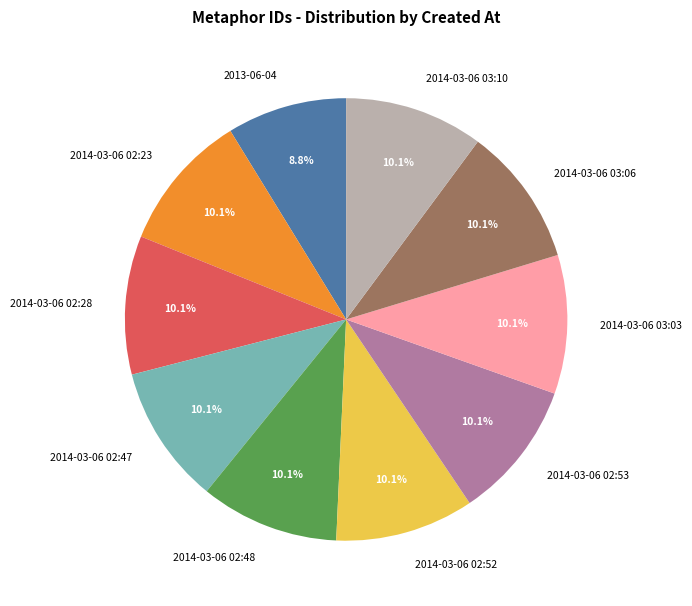

True or false: 2014-03-06 03:06 accounts for 10% of the total.

True